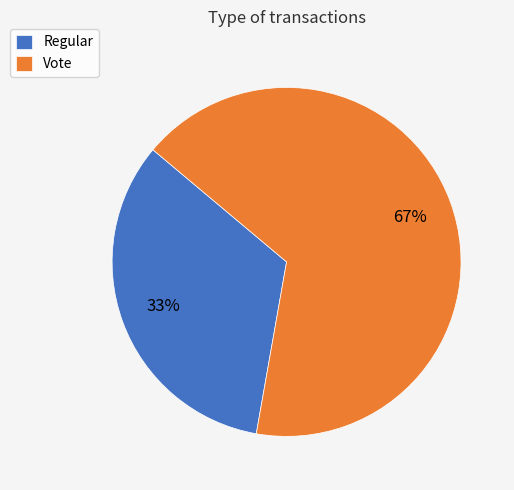

Rank the categories by value from highest to lowest.

Vote, Regular